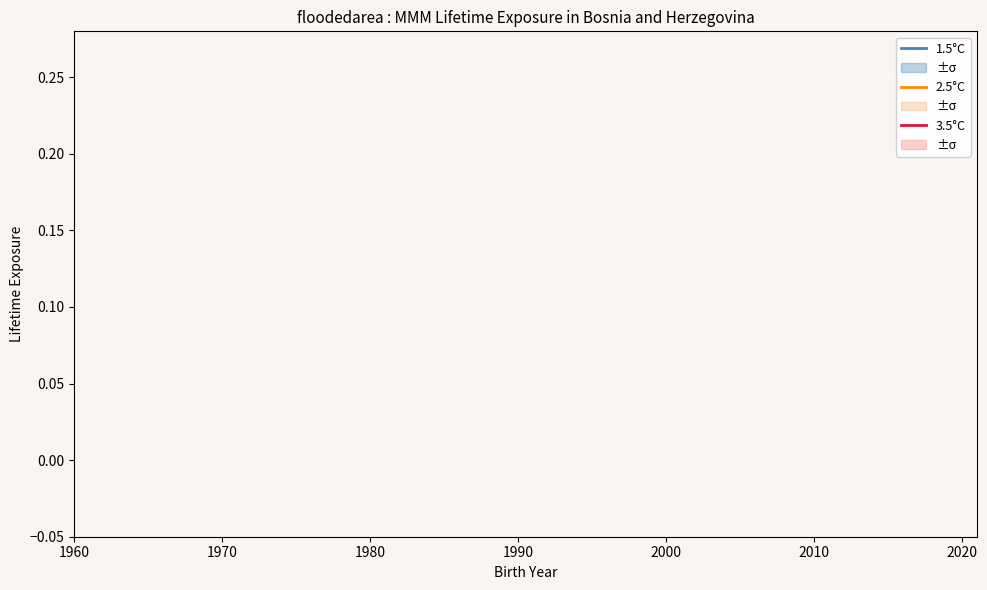

True or false: 2.5°C and 1.5°C cross at least once.

False